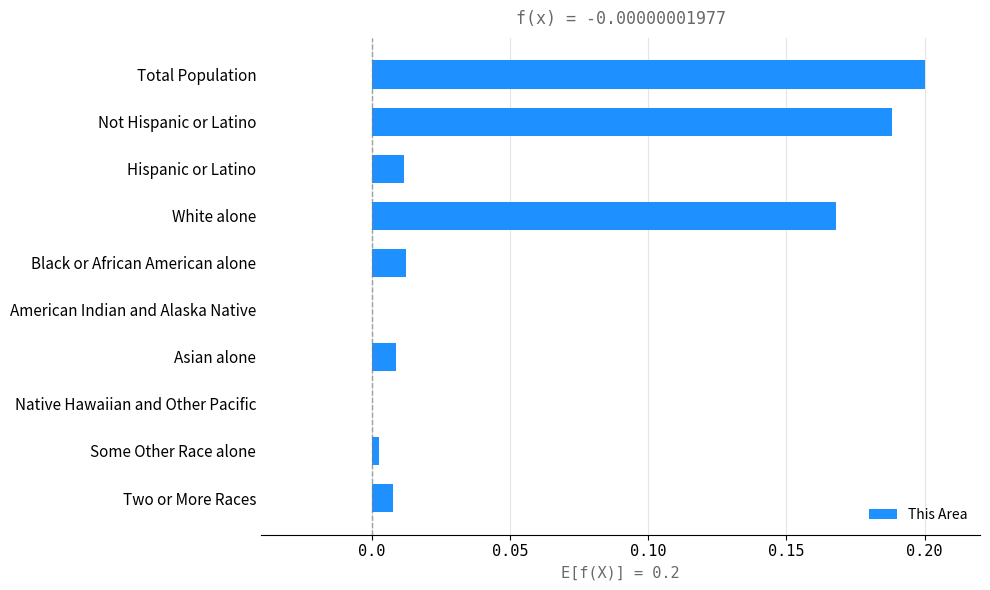

Which category has the highest value across all series?

Total Population